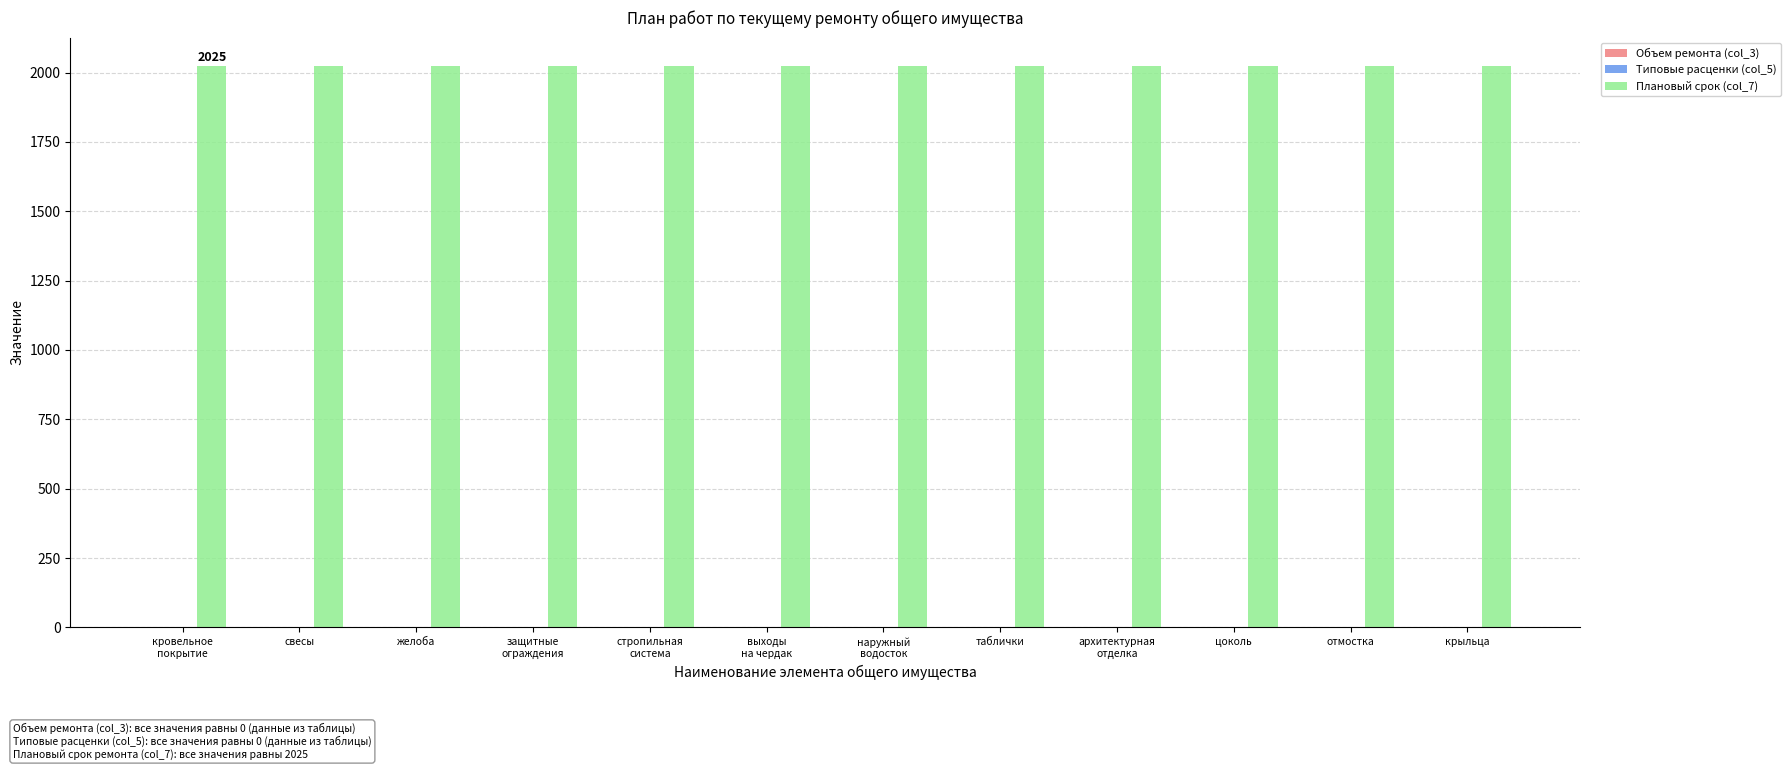

What is the label of the 5th bar from the left?

стропильная
система